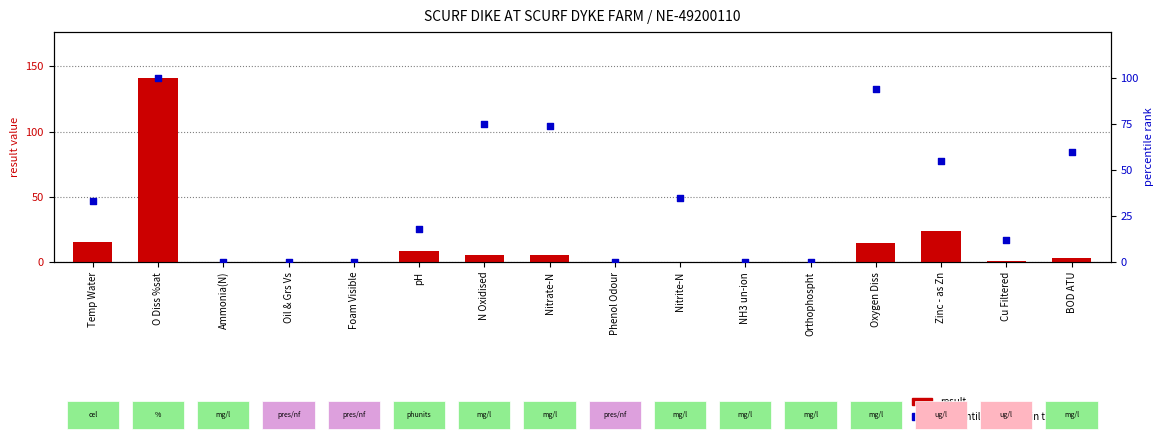

What are all the series names shown in the legend?

result, percentile rank within the sample